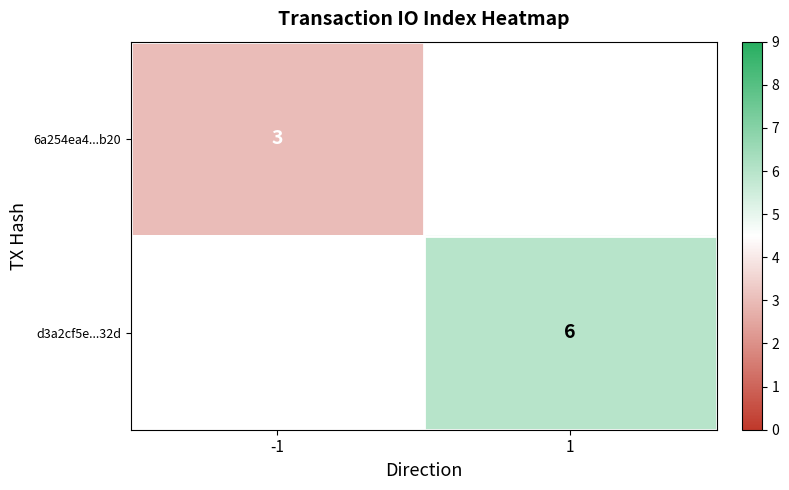

Is the value of 6a254ea4...b20 at -1 greater than the value of d3a2cf5e...32d at 1?

No